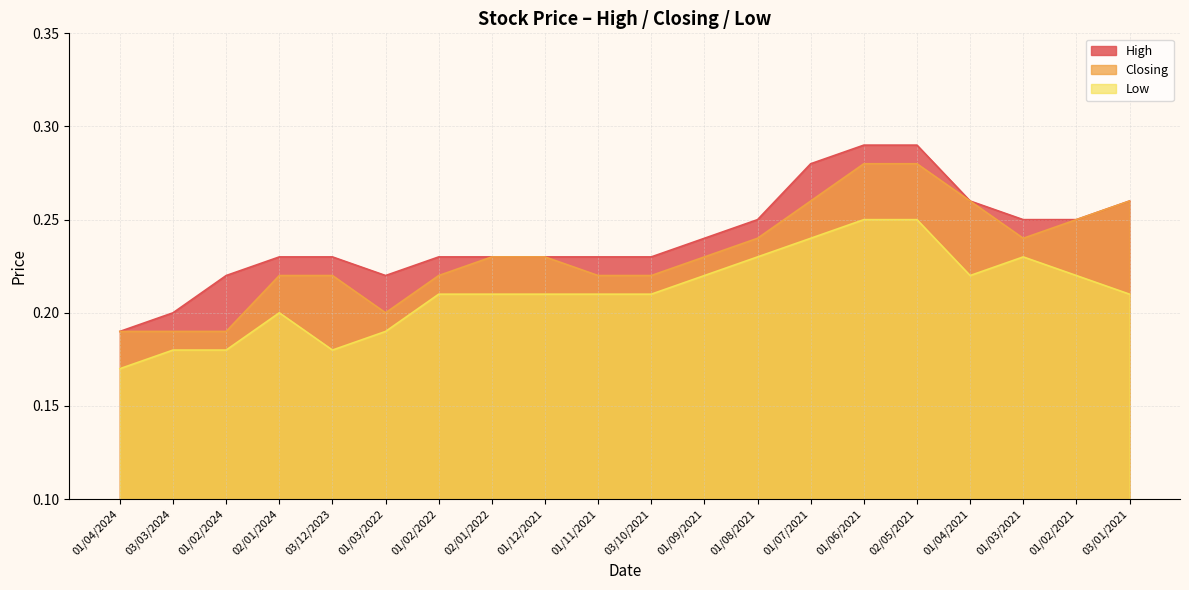

Which series has the largest total across all categories?

High